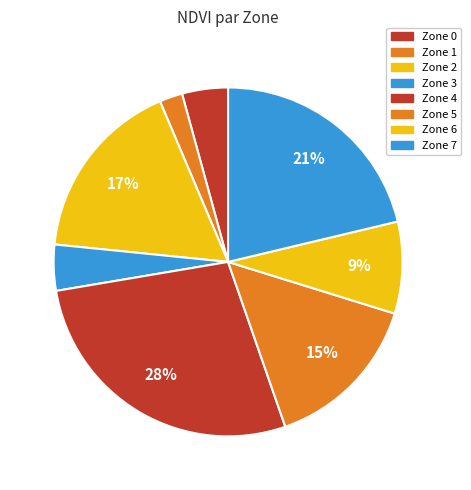

Is there any slice that represents more than half of the pie?

No